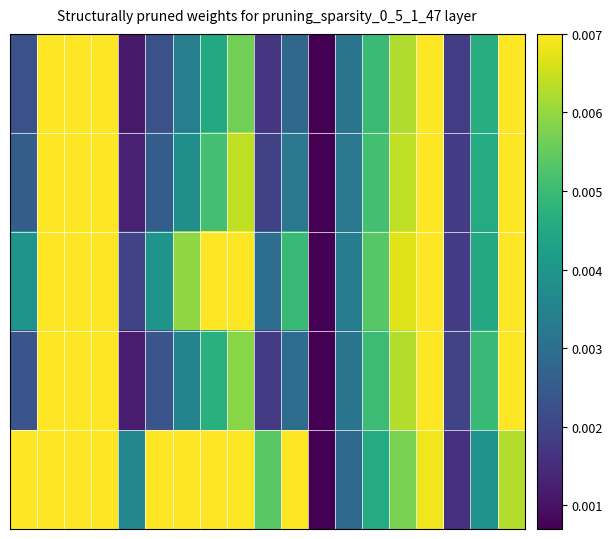

At which category is the sum across all series the highest?

1